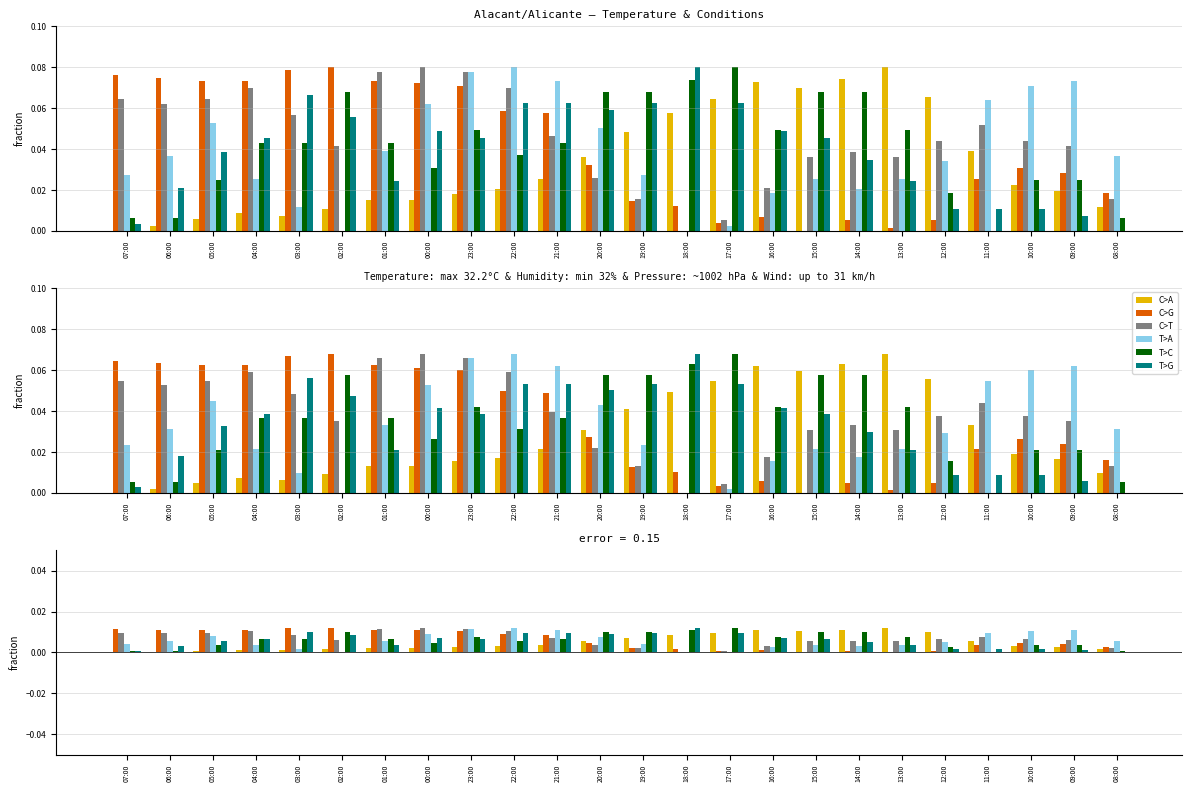

How many groups of bars are there?

24